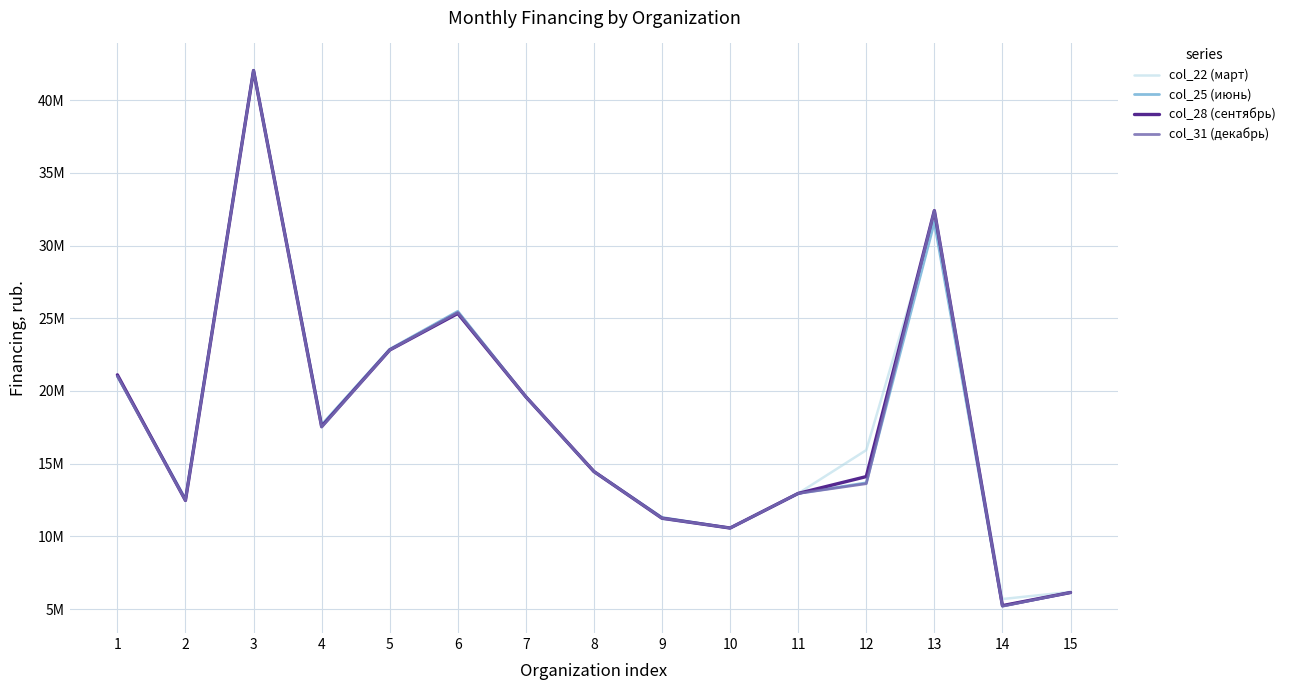

Which label corresponds to the smallest value in the chart?

14